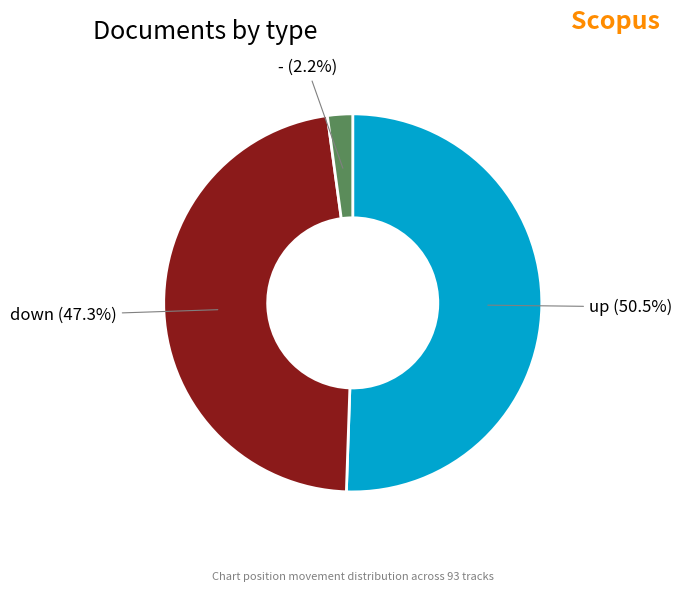

Rank the categories by value from highest to lowest.

up, down, -